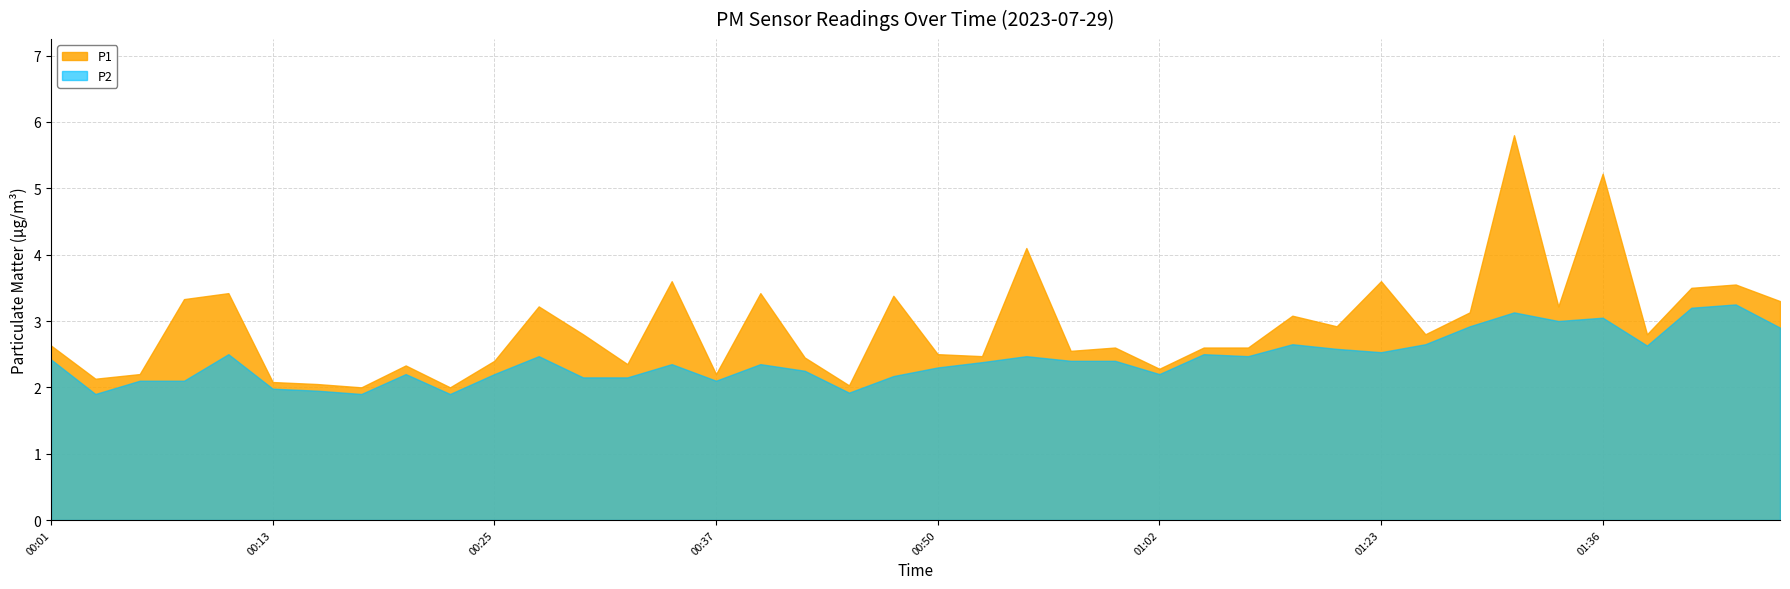

Between 00:06 and 01:04, which is larger?

01:04